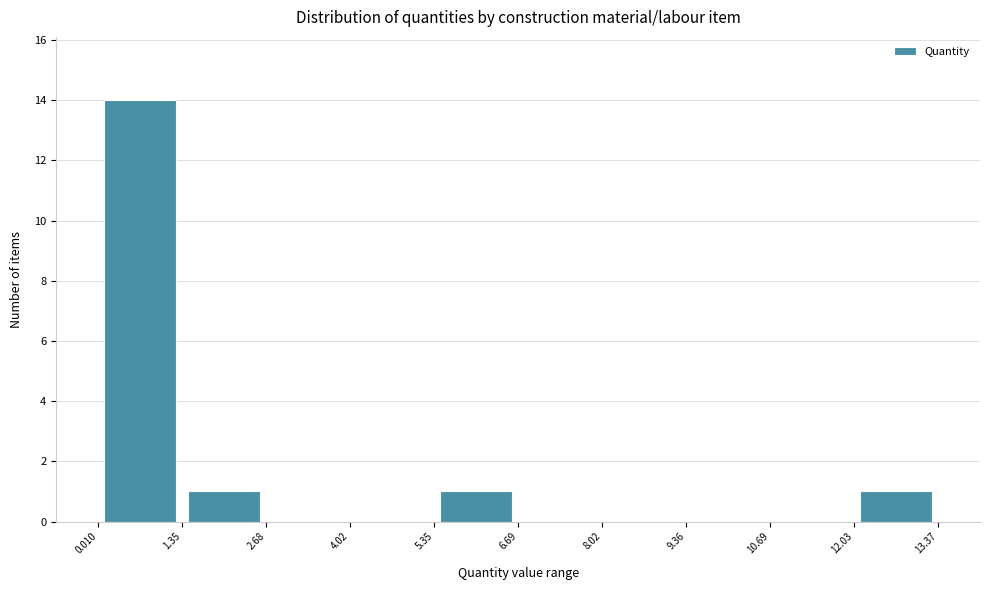

What is the height of the bar covering 1.35 to 2.68 on the x-axis? The values are not printed on the chart, so give them approximately, as read against the axis.

1